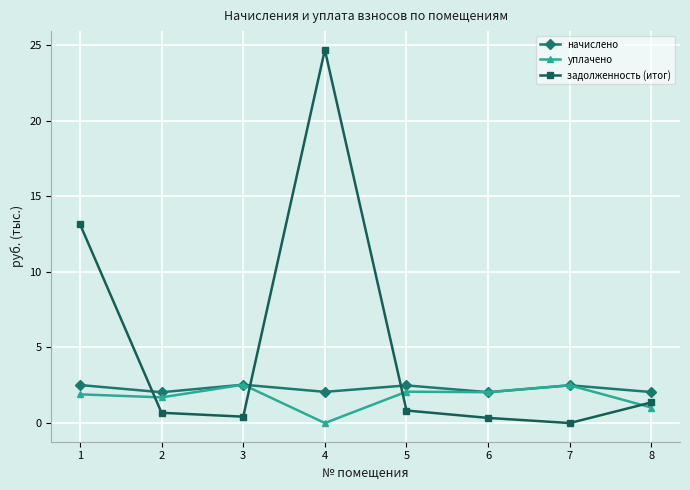

The value of уплачено at 8 is 1.0. True or false?

True